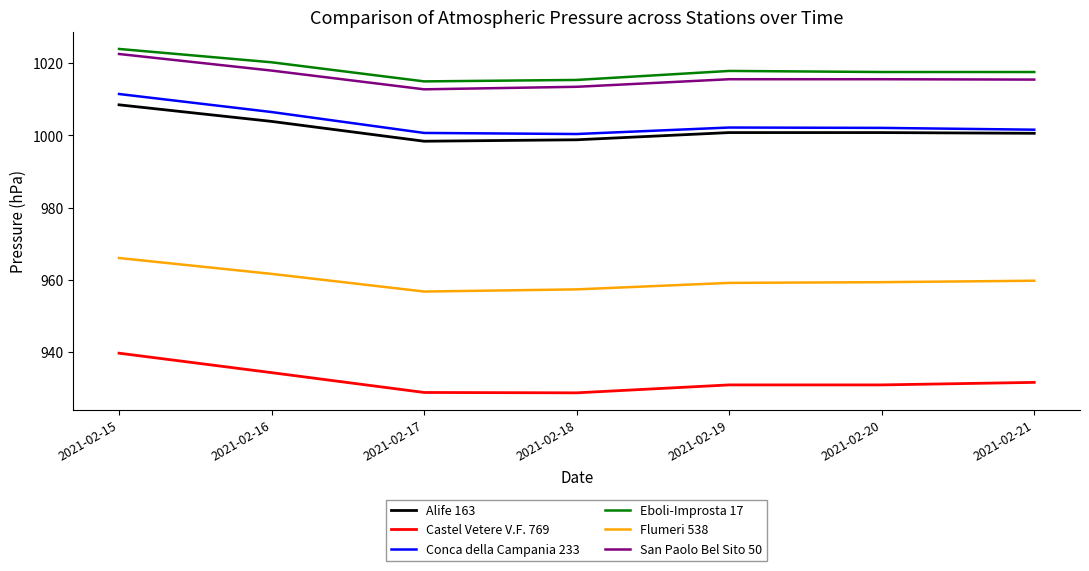

What is the maximum value shown in the chart?

1024.0